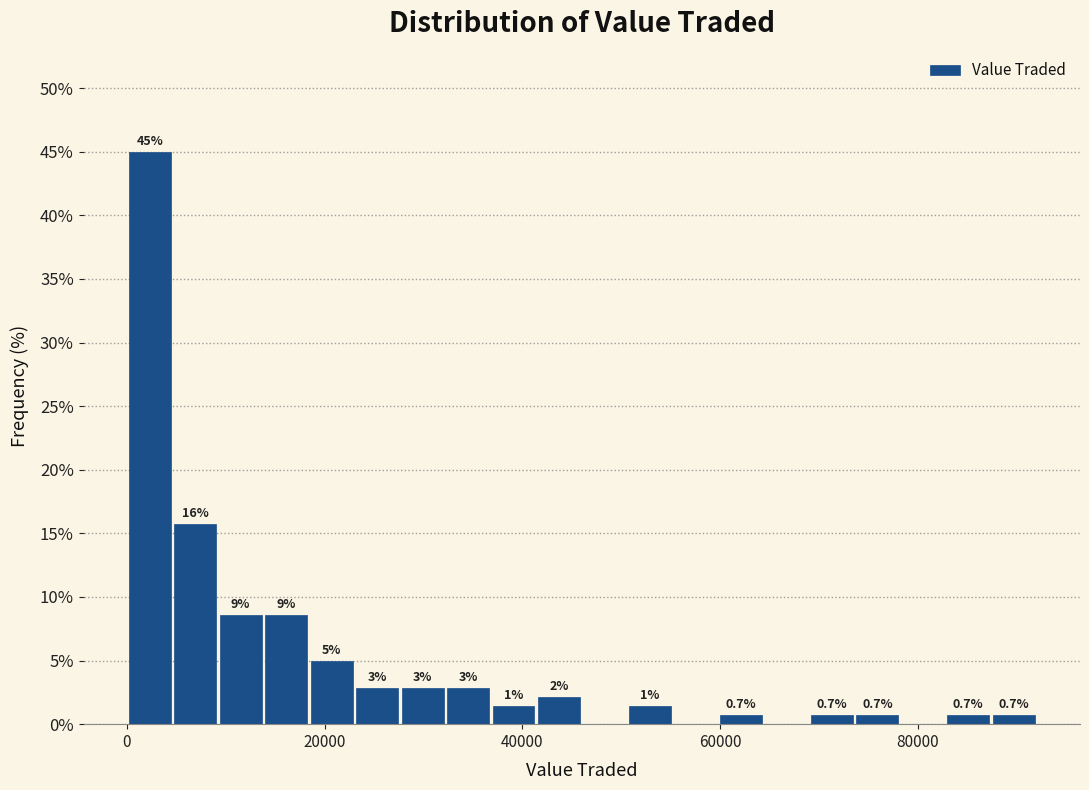

Read against the x-axis, roughly where is the centre of the tallest bar?

2000